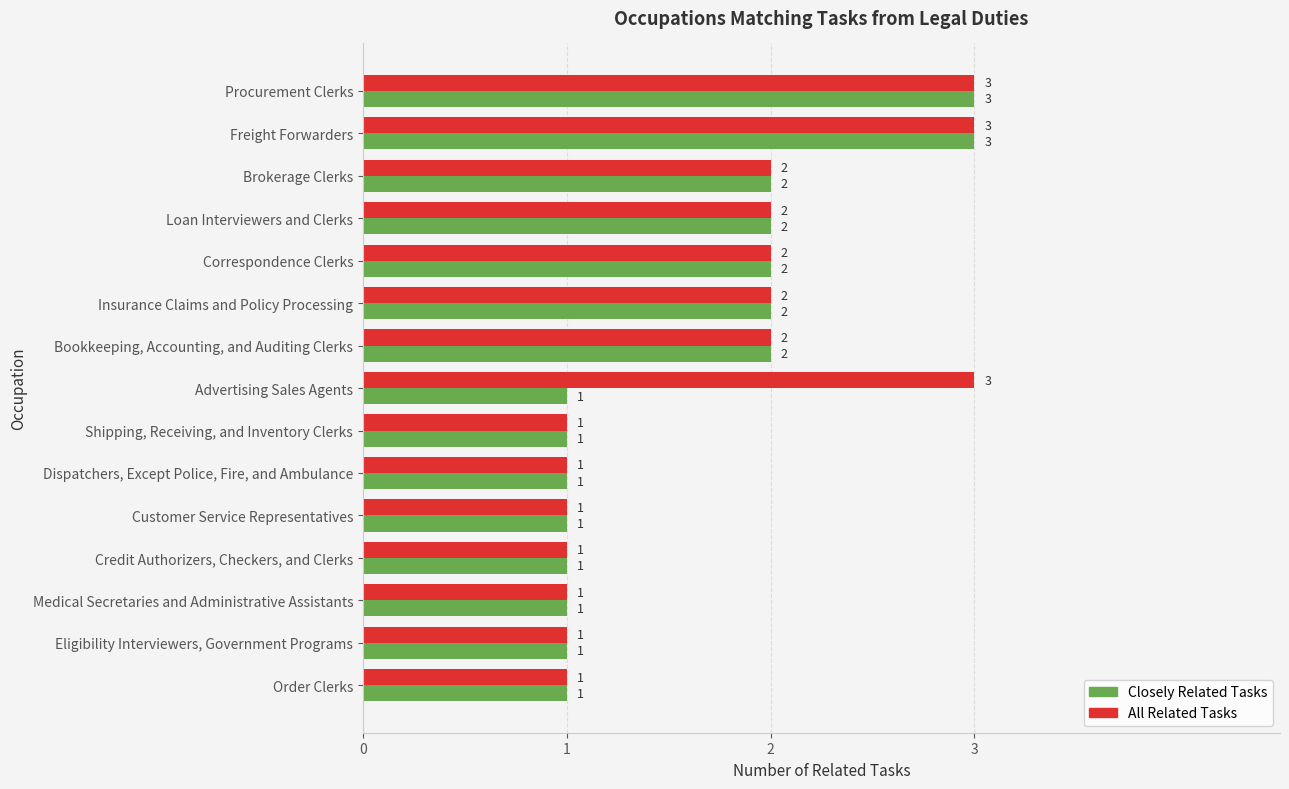

Rank the series by their average value, from highest to lowest.

All Related Tasks, Closely Related Tasks